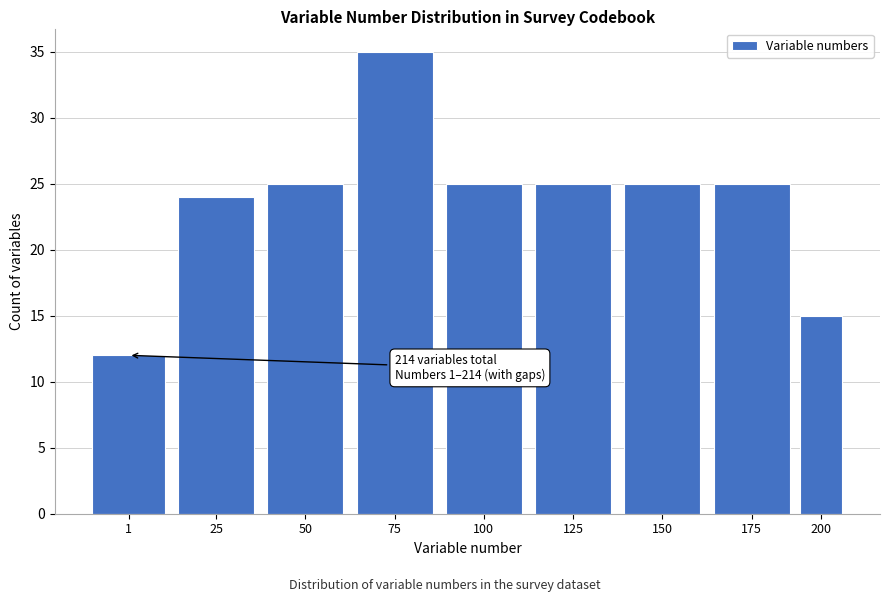

Reading right to left, what are all the values shown in this chart?

15	25	25	25	25	35	25	24	12